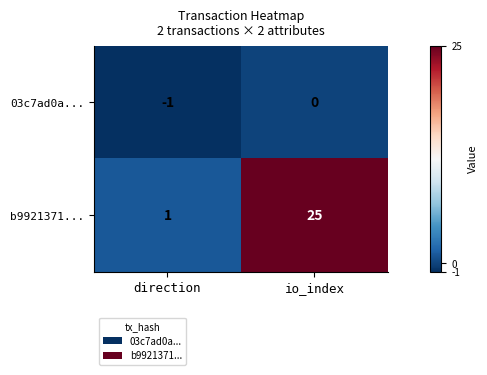

The b9921371... series shows 39 at io_index. True or false?

False